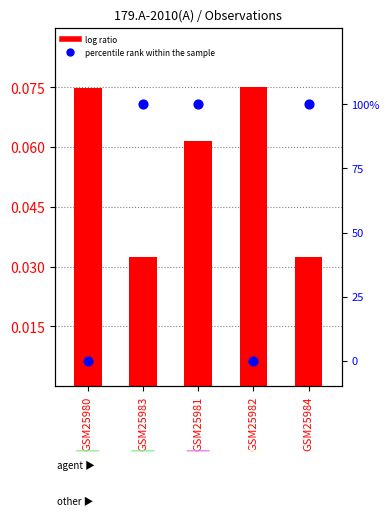

At which category is the sum across all series the highest?

GSM25981